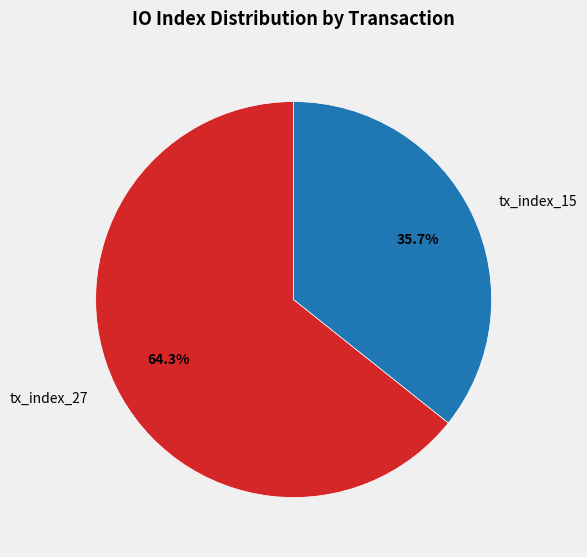

What is the smallest slice in the pie chart?

tx_index_15